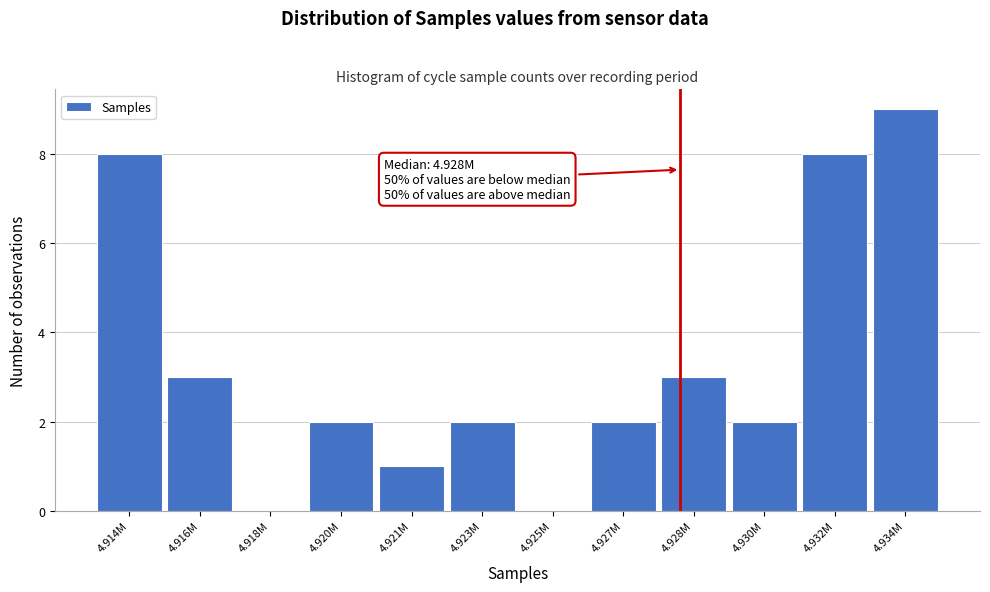

Reading right to left, extract all data points from this chart.

4.934M=9	4.932M=8	4.930M=2	4.928M=3	4.927M=2	4.925M=0	4.923M=2	4.921M=1	4.920M=2	4.918M=0	4.916M=3	4.914M=8